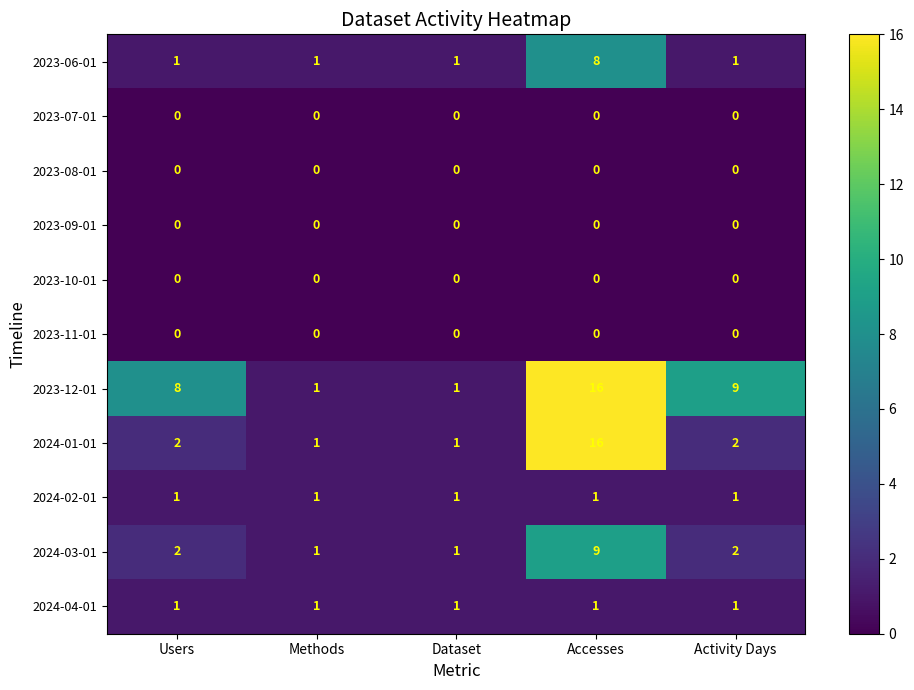

At which label does 2023-06-01 reach its peak?

Accesses